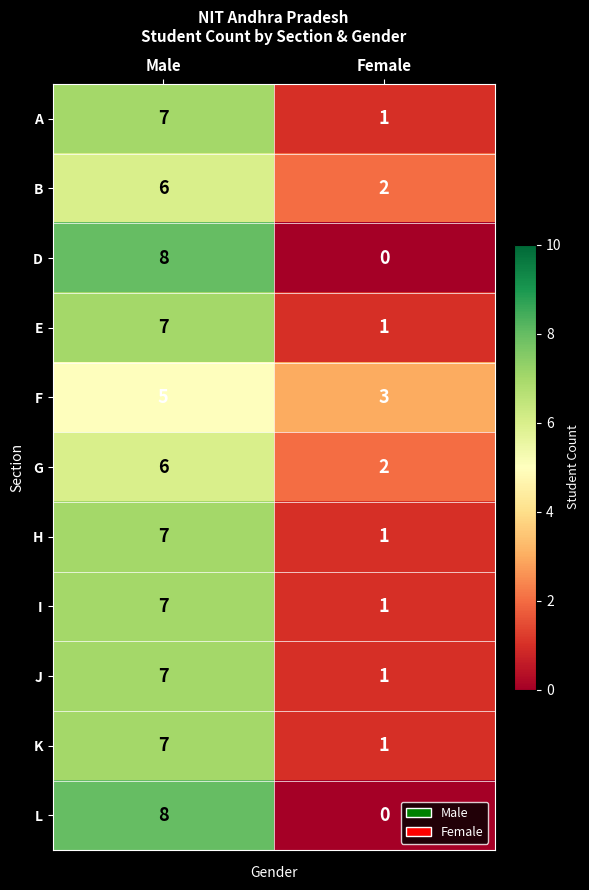

Reading right to left, what are all the values shown in this chart?

A: 1	7
B: 2	6
D: 0	8
E: 1	7
F: 3	5
G: 2	6
H: 1	7
I: 1	7
J: 1	7
K: 1	7
L: 0	8